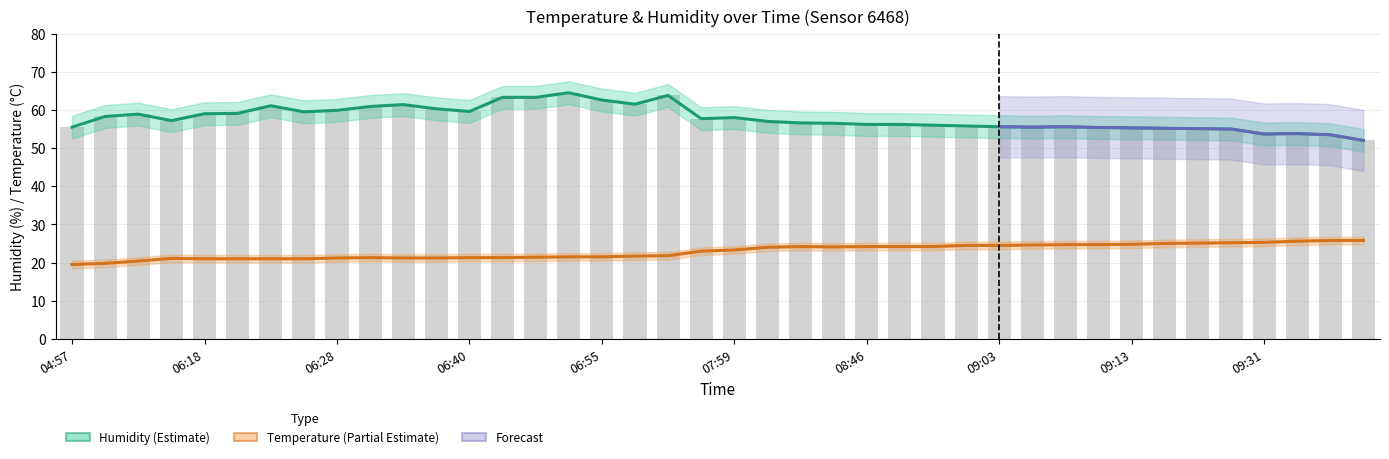

What is the average value of the temperature series?

22.9